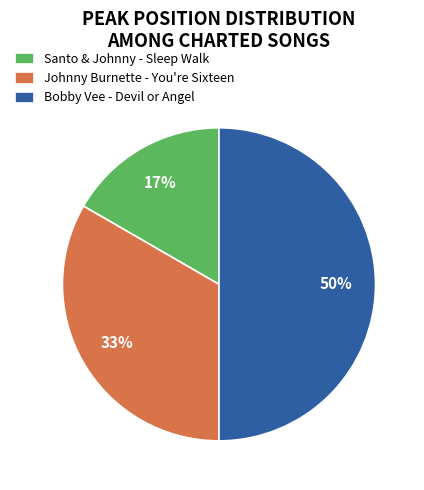

Rank the categories by value from lowest to highest.

Santo & Johnny - Sleep Walk, Johnny Burnette - You're Sixteen, Bobby Vee - Devil or Angel